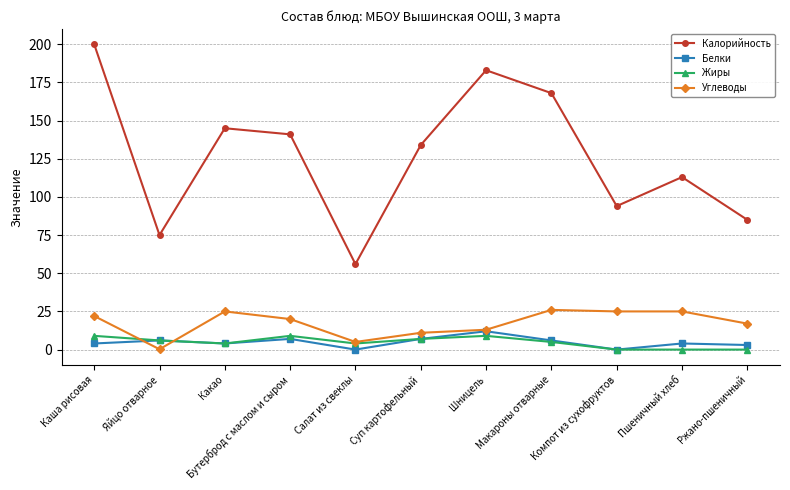

What is the maximum value for Белки?

12.0